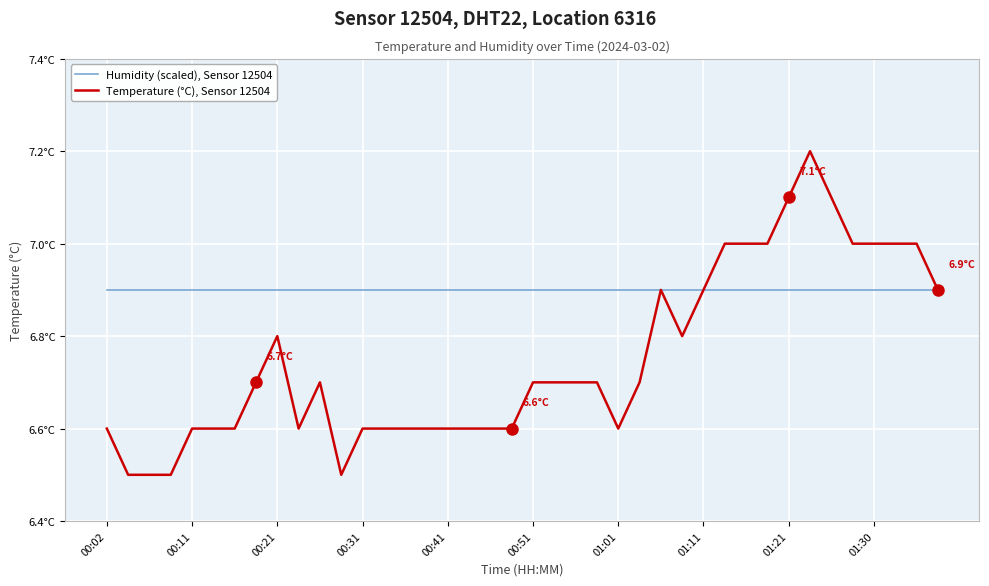

What is the average value of the Temperature (°C), Sensor 12504 series?

6.8